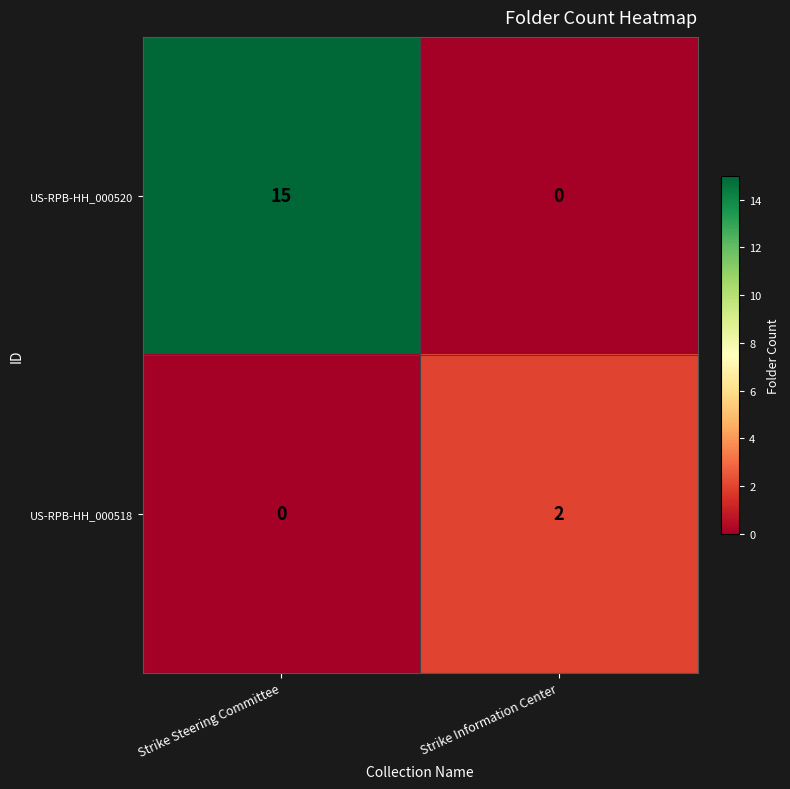

Count the number of data series in this chart.

2